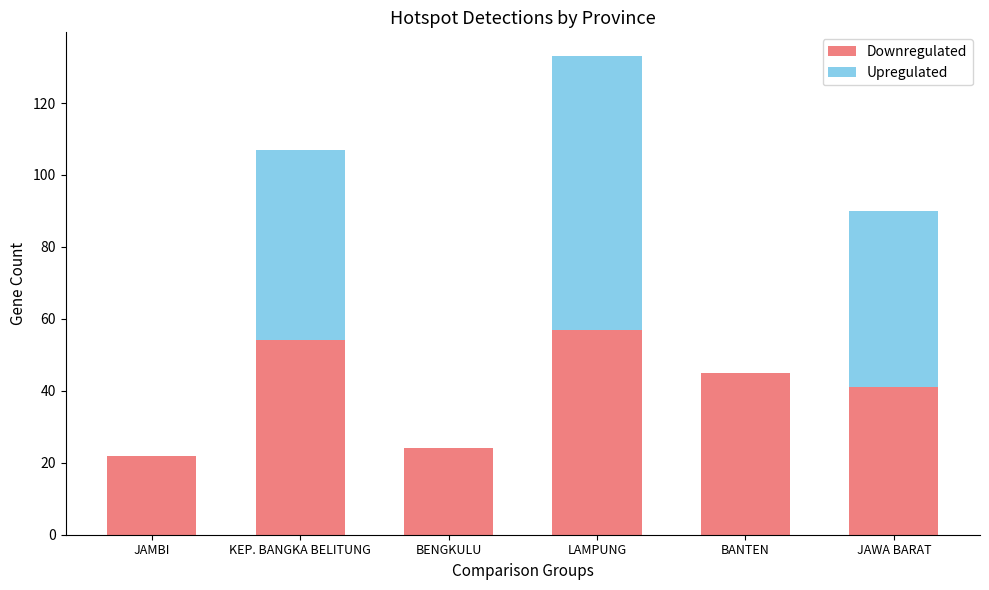

Is it true that Downregulated equals 35 at BENGKULU?

False